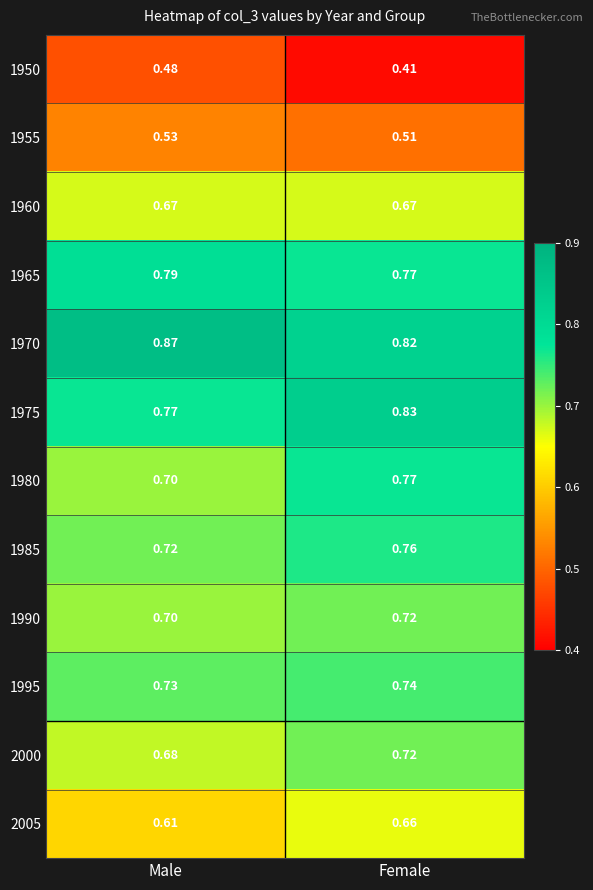

At which category is the sum across all series the highest?

Female